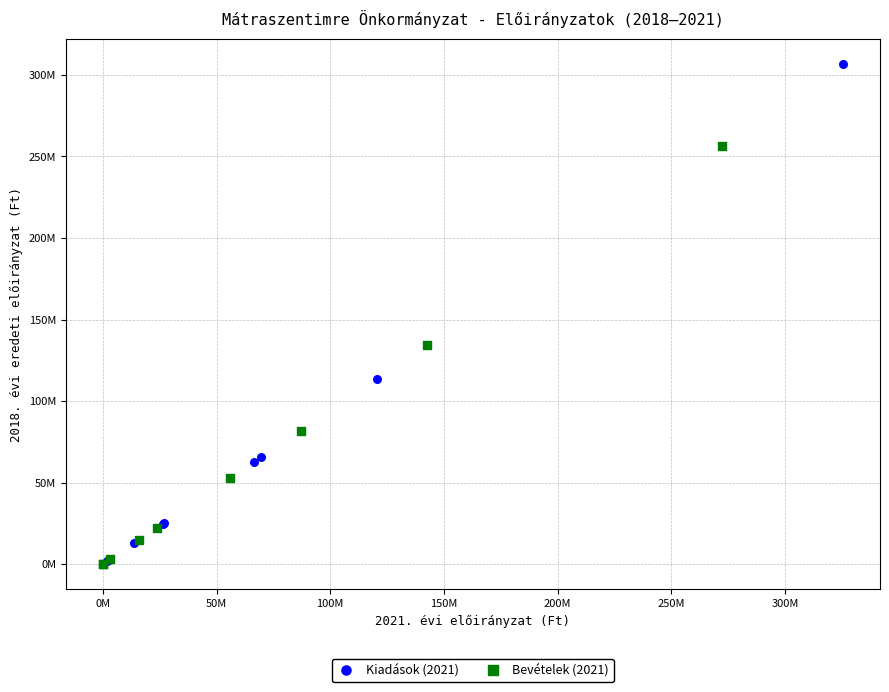

What are all the series names shown in the legend?

Kiadások (2021), Bevételek (2021)